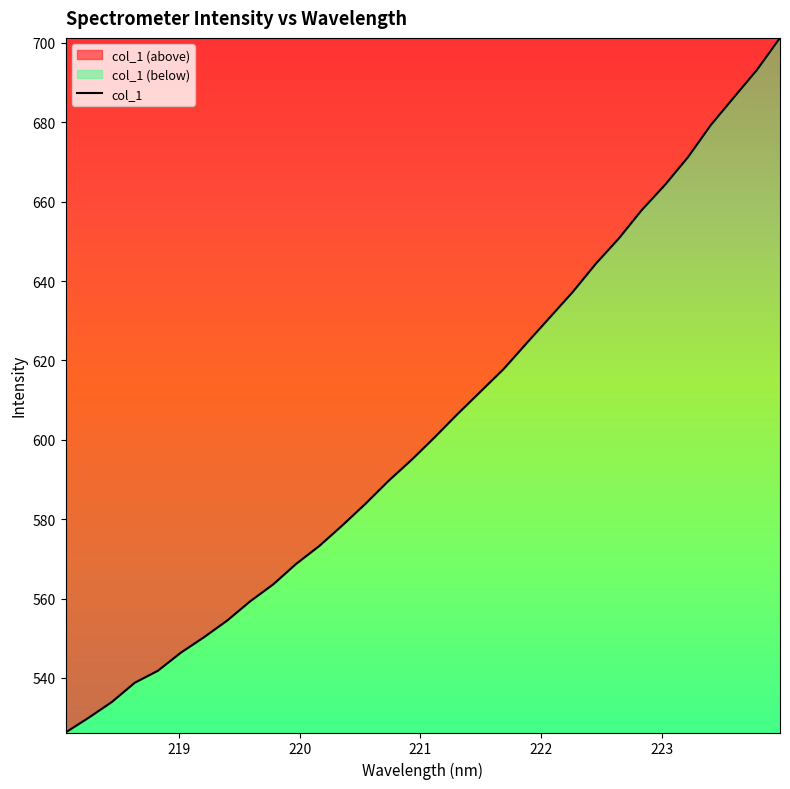

What is the difference between the maximum and minimum values?

175.0